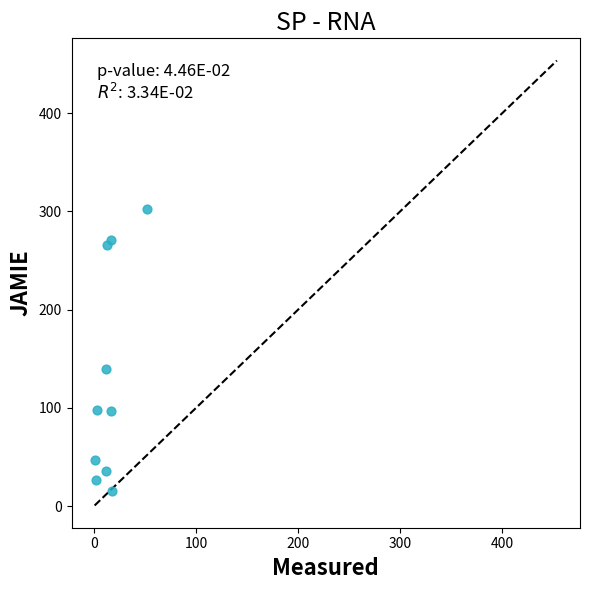

What Y value in the scatter plot is closest to 159?

139.4